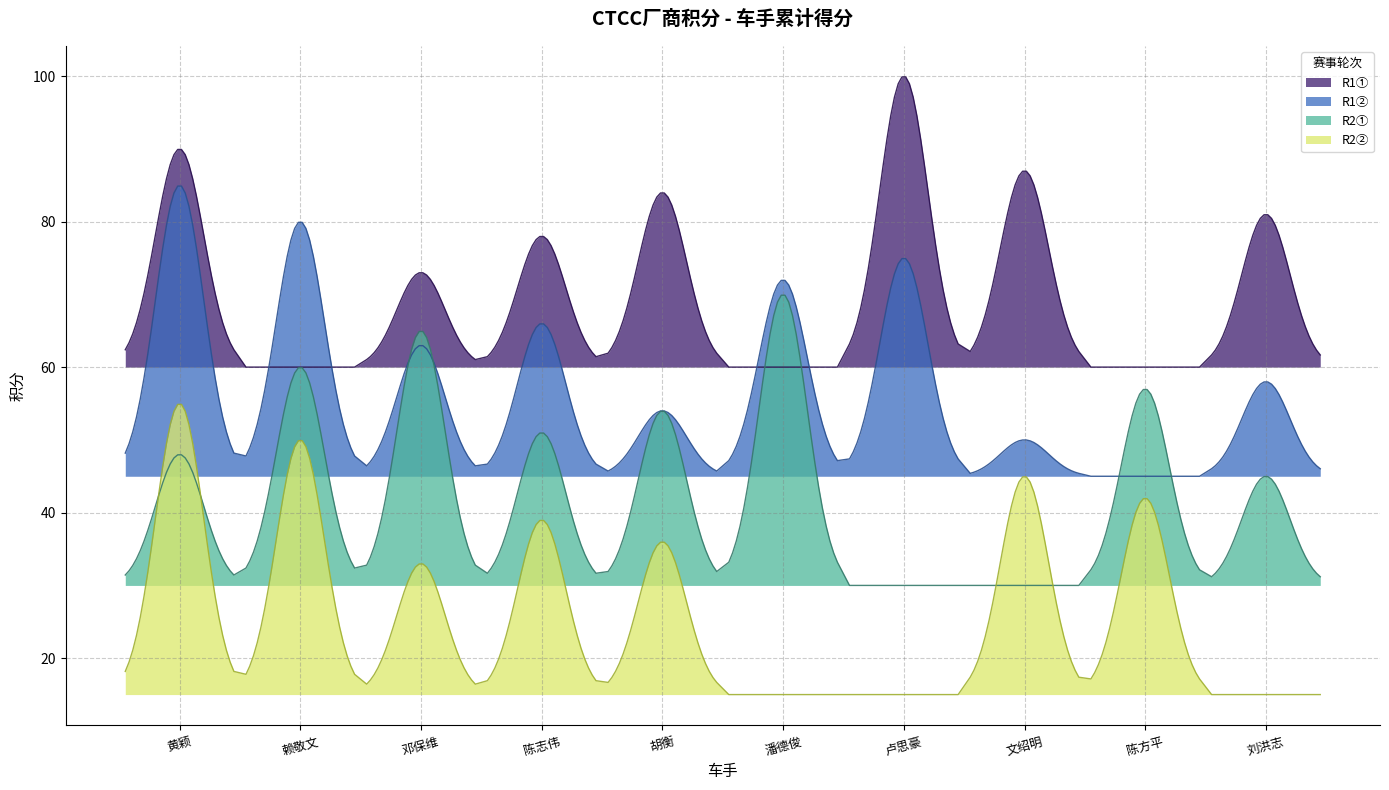

How many data points in R1_1 are less than 21?

5